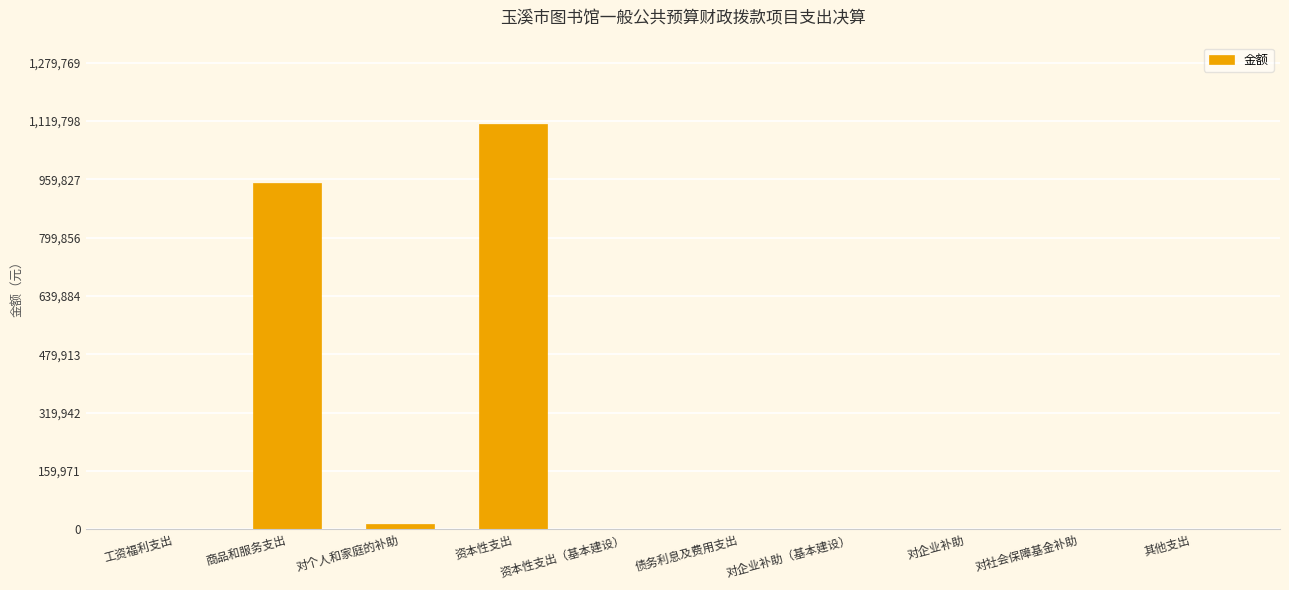

The value at 资本性支出 is 1112843.4. True or false?

True